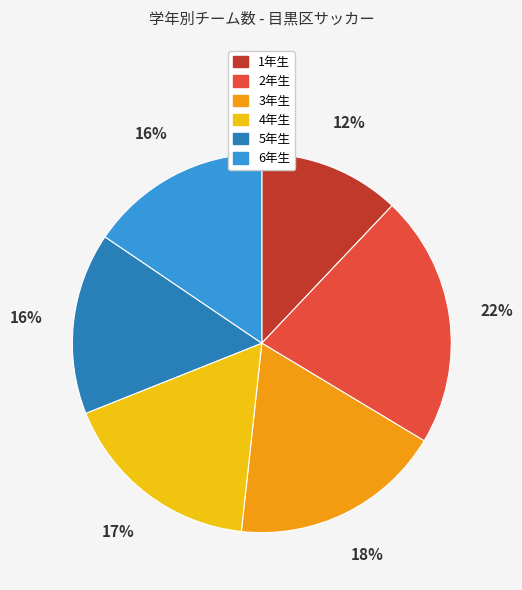

To the nearest percent, what is the combined percentage of 4年生 and 5年生?

33%